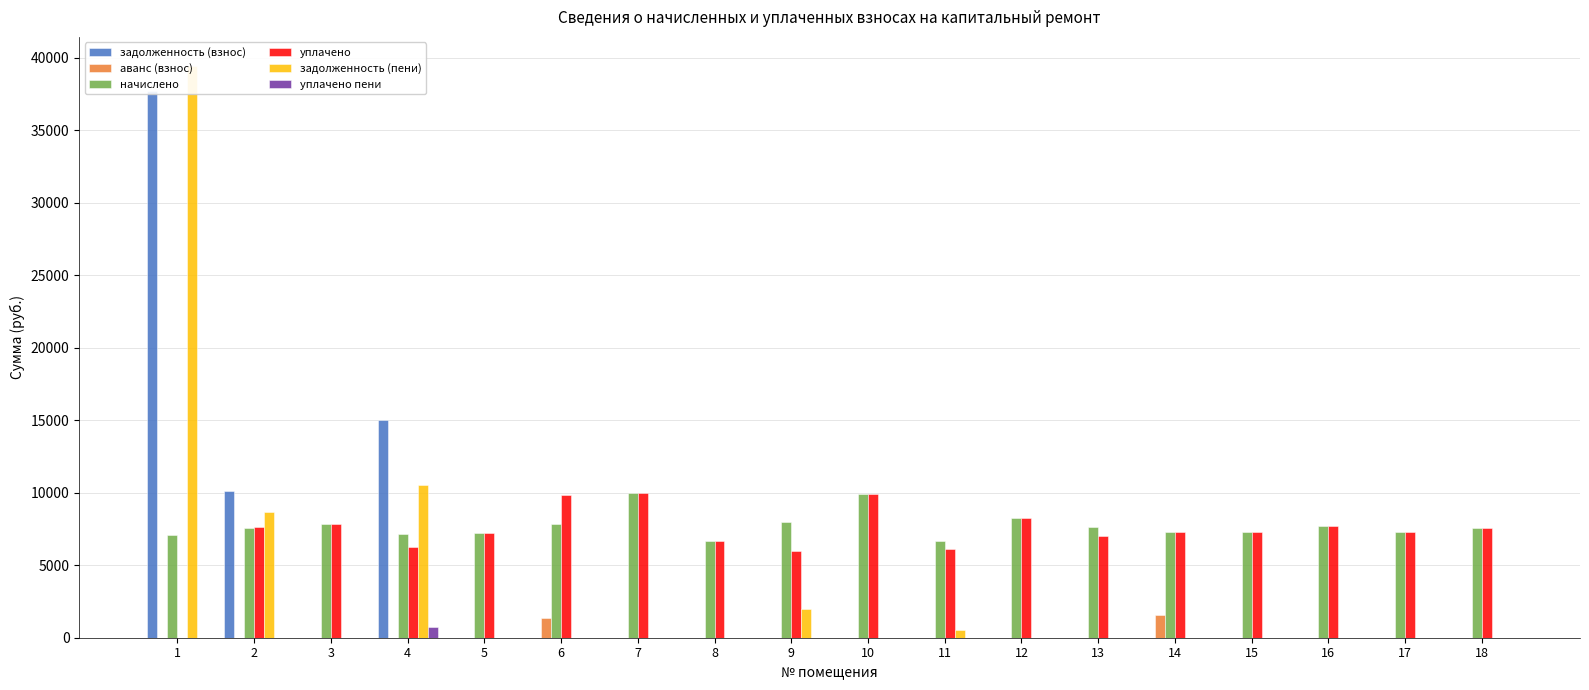

Reading right to left, extract all data points from this chart.

задолженность (взнос): 18=0.0	17=0.0	16=0.0	15=0.0	14=0.0	13=0.0	12=0.0	11=0.0	10=0.0	9=0.0	8=0.0	7=0.0	6=0.0	5=0.0	4=14989.8	3=0.0	2=10119.8	1=37702.5
аванс (взнос): 18=0.0	17=0.0	16=0.0	15=0.0	14=1557.5	13=0.0	12=0.0	11=0.0	10=0.0	9=0.0	8=0.0	7=0.0	6=1334.9	5=0.0	4=0.0	3=0.0	2=0.0	1=0.0
начислено: 18=7601.0	17=7286.4	16=7700.4	15=7286.4	14=7269.8	13=7617.6	12=8246.9	11=6657.1	10=9886.3	9=7965.4	8=6657.1	7=10002.2	6=7849.4	5=7203.7	4=7120.8	3=7849.4	2=7534.8	1=7087.7
уплачено: 18=7601.0	17=7286.4	16=7700.4	15=7286.4	14=7270.9	13=7028.8	12=8246.9	11=6102.4	10=9886.3	9=5974.0	8=6657.1	7=10002.2	6=9872.0	5=7203.7	4=6233.3	3=7849.4	2=7632.8	1=0.0
задолженность (пени): 18=0.0	17=0.0	16=0.0	15=0.0	14=0.0	13=0.0	12=0.0	11=554.8	10=0.0	9=1991.3	8=0.0	7=0.0	6=0.0	5=0.0	4=10536.7	3=0.0	2=8675.6	1=39474.4
уплачено пени: 18=0.0	17=0.0	16=0.0	15=0.0	14=0.0	13=0.0	12=0.0	11=0.0	10=0.0	9=0.0	8=0.0	7=0.0	6=0.0	5=0.0	4=709.5	3=0.0	2=0.0	1=0.0